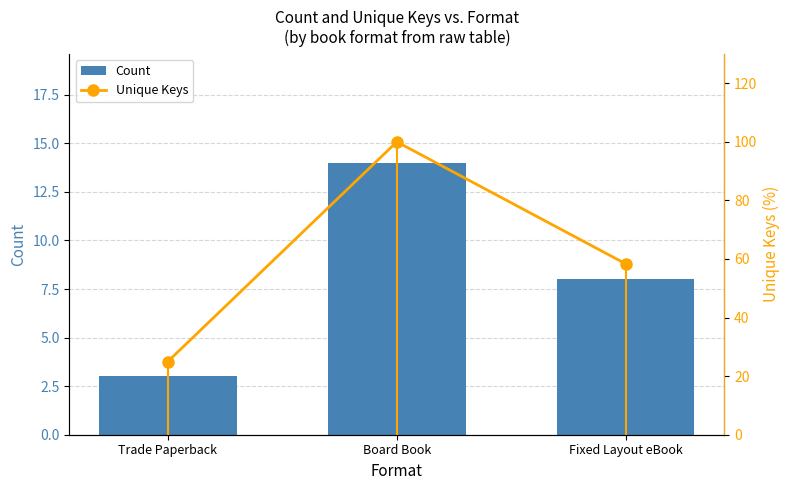

Which has a higher value, Fixed Layout eBook or Trade Paperback?

Fixed Layout eBook